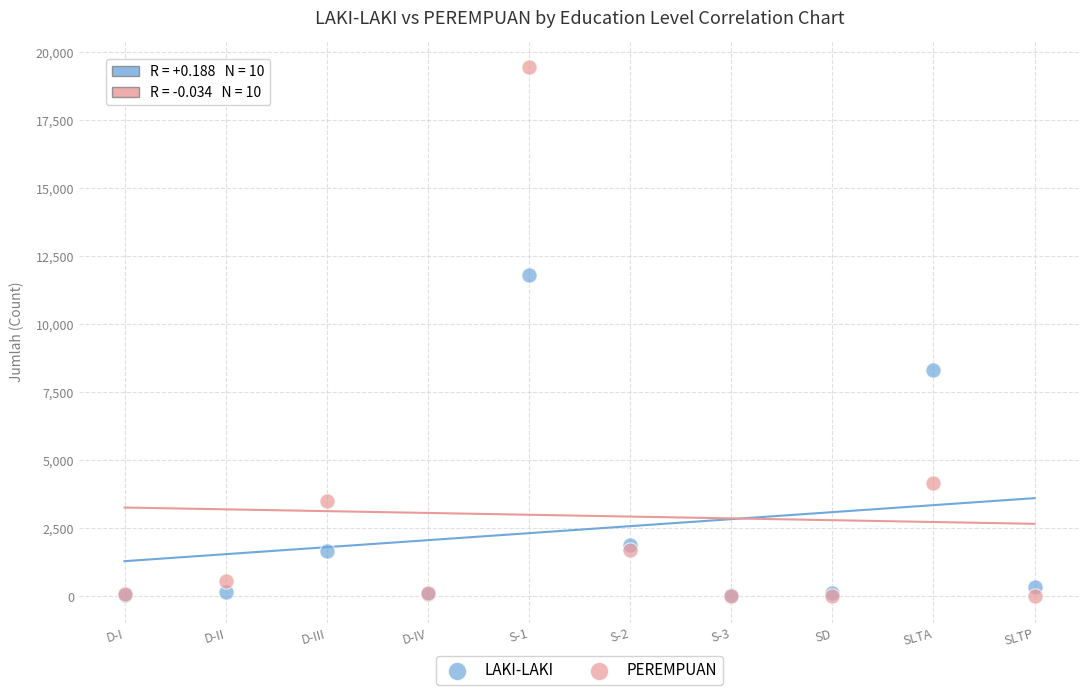

In the LAKI-LAKI series, what Y value is closest to 5924?

8339